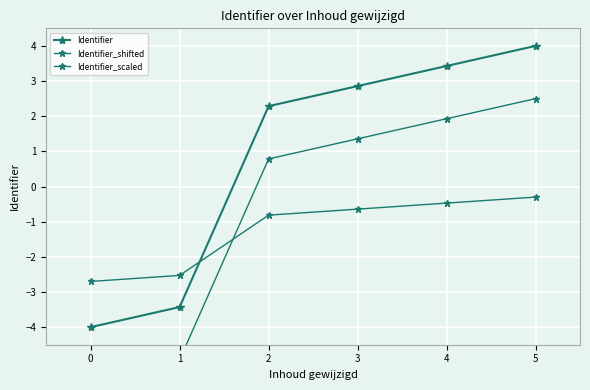

At how many categories does at least one series exceed -4?

6